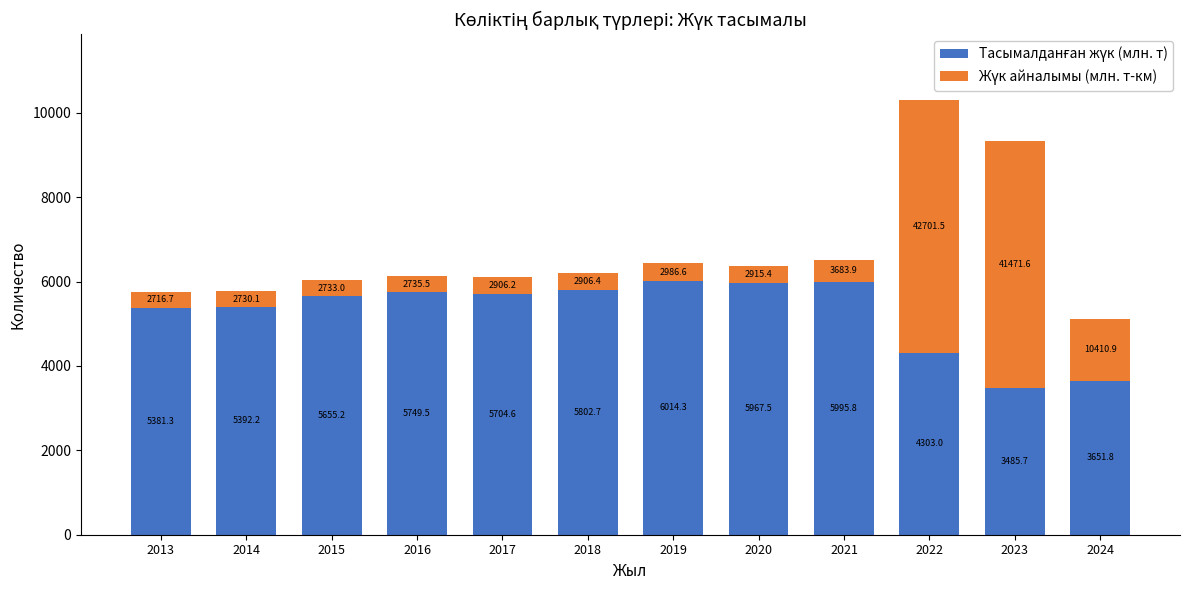

Are the bars grouped side by side (vs. stacked)?

No